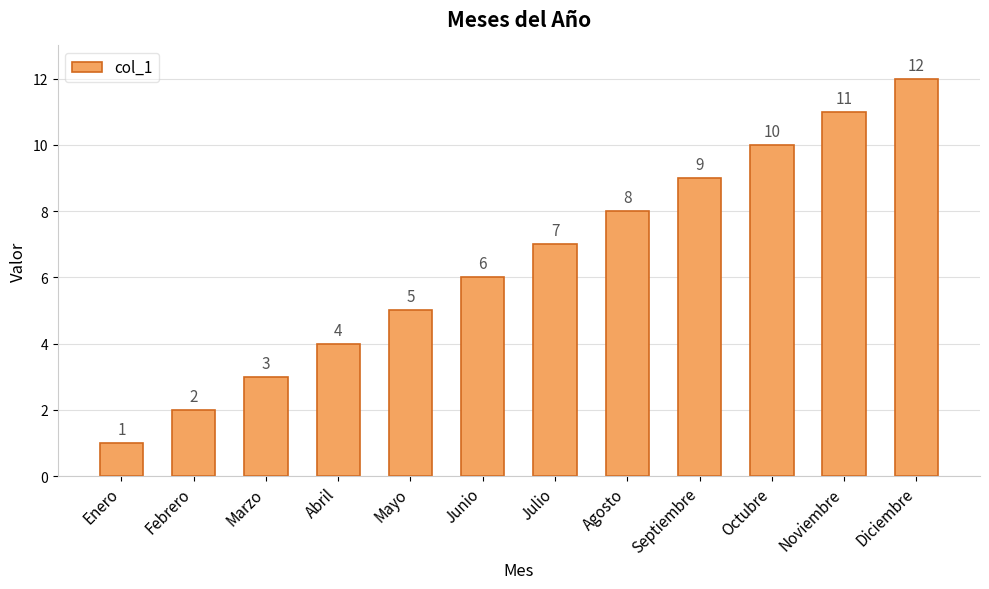

The value at Octubre is 10. True or false?

True